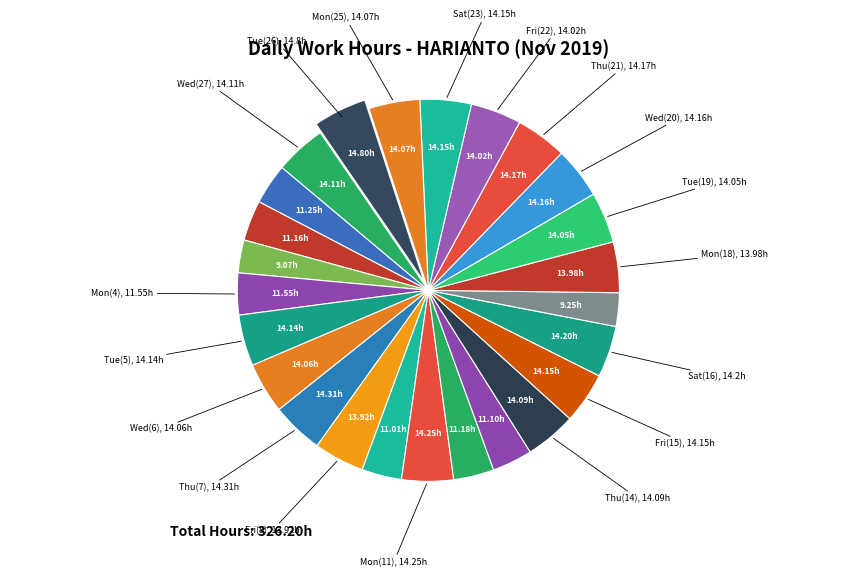

Count the number of slices in the pie.

25